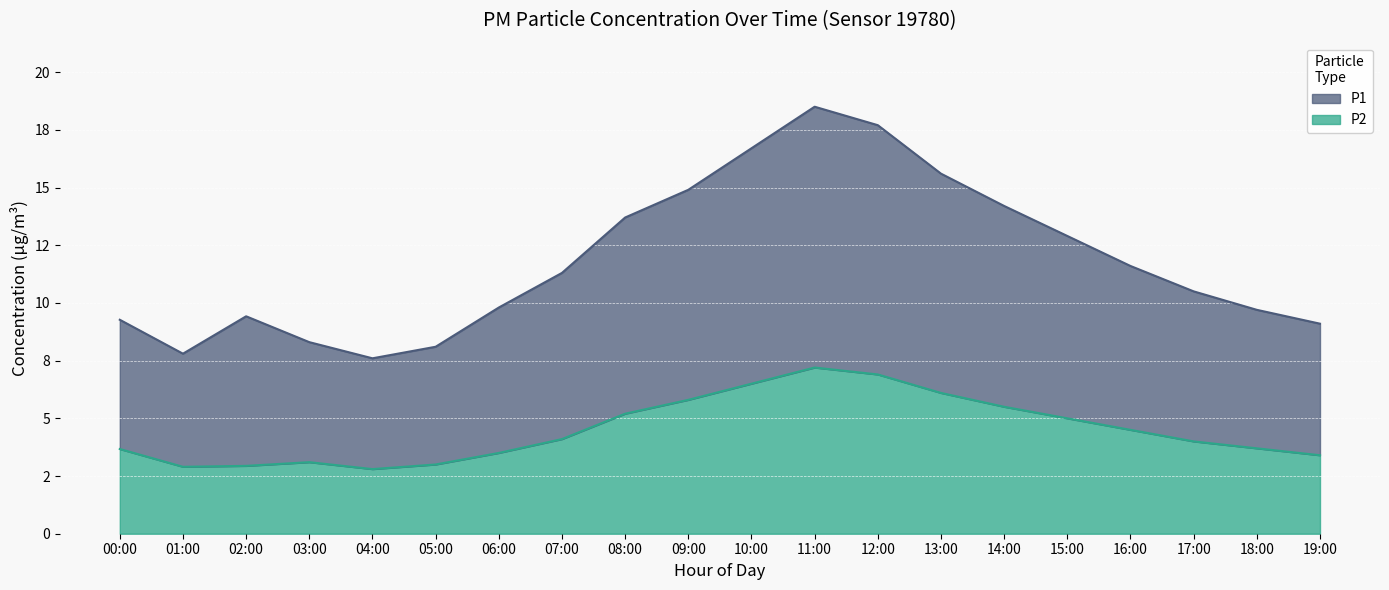

What is the label of the 15th point from the left?

14:00